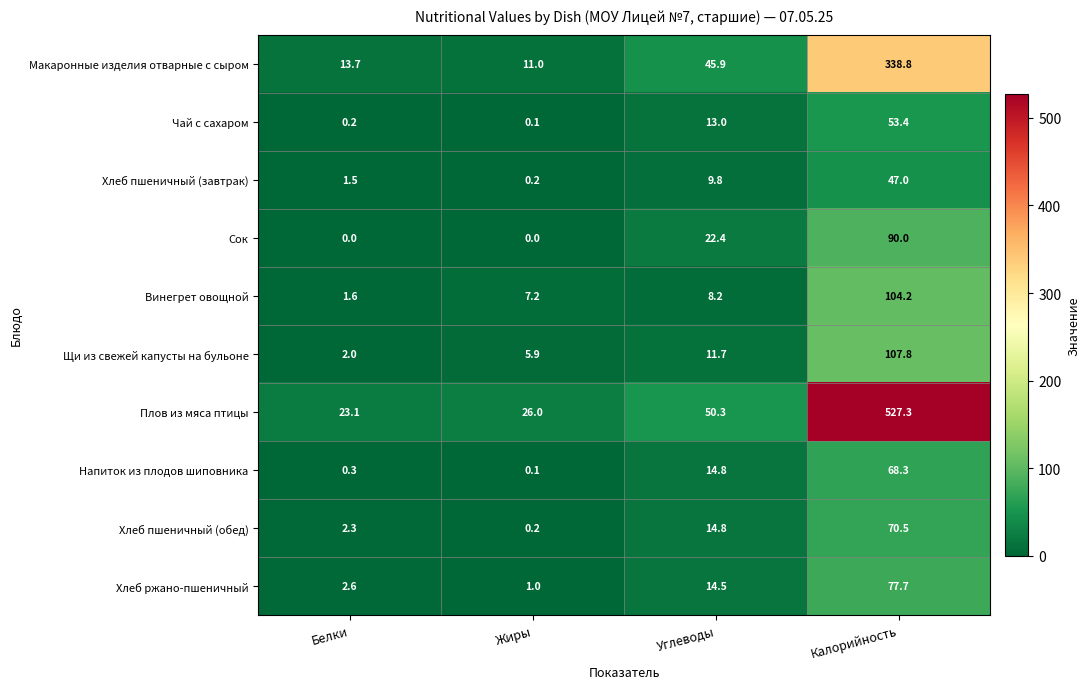

How many series are shown in this chart?

10